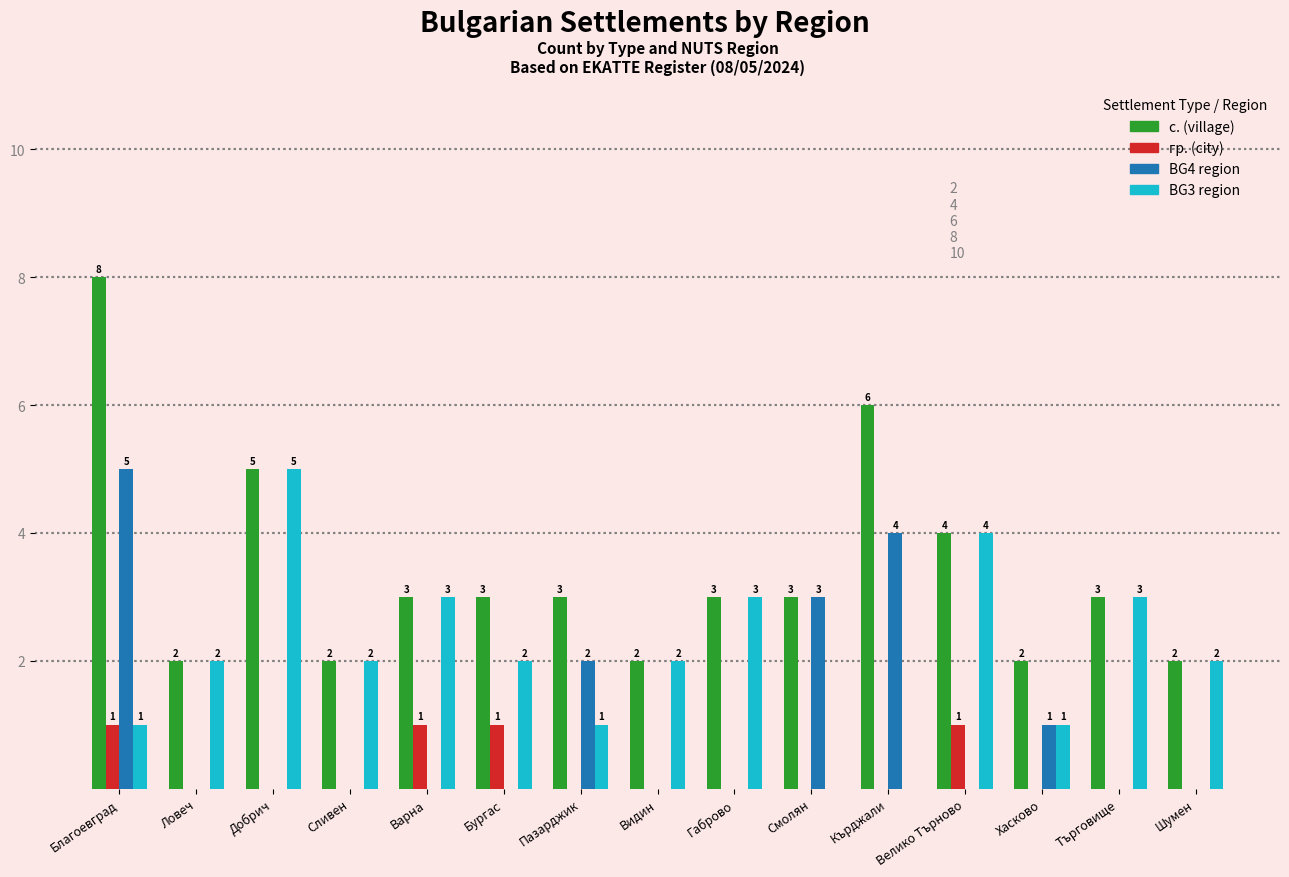

Read the BG3 region value at Търговище.

3